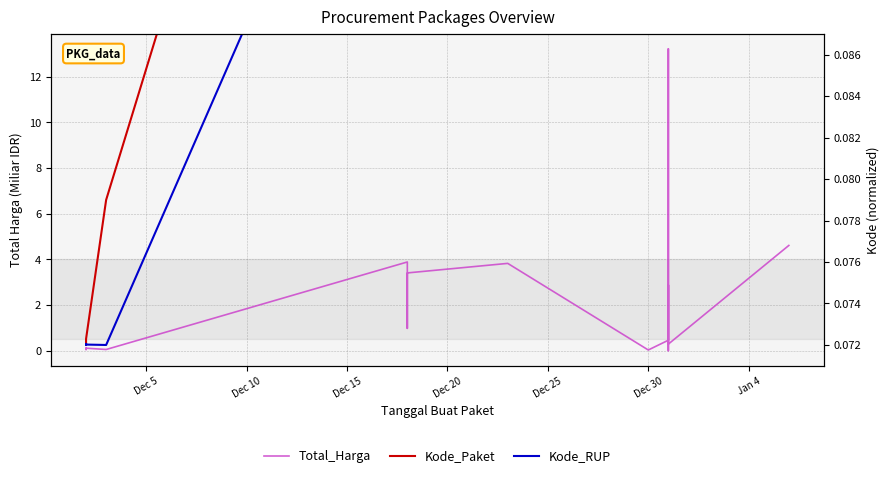

The value of Total Harga (B) at 18 is 0.2. True or false?

False